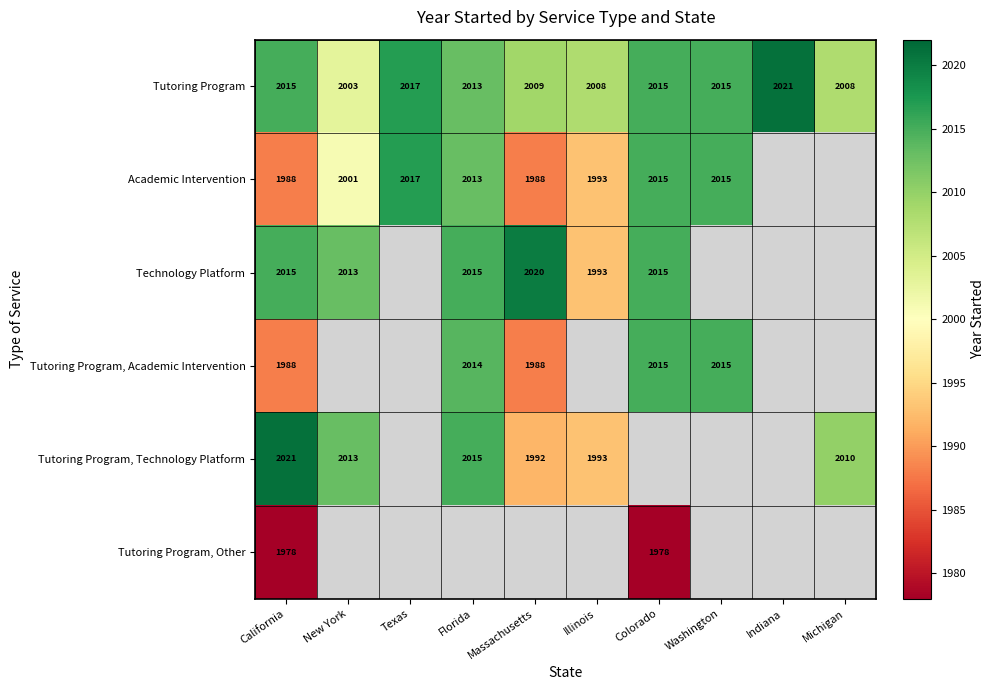

What is the average value of the Tutoring Program series?

2012